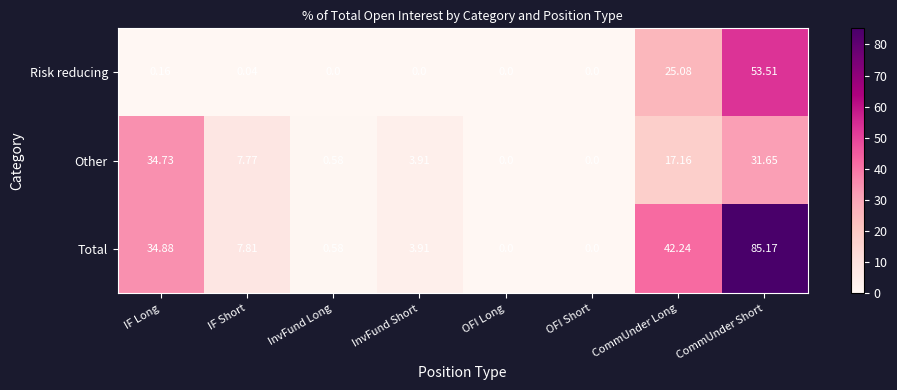

Which series has the widest spread of values?

Total